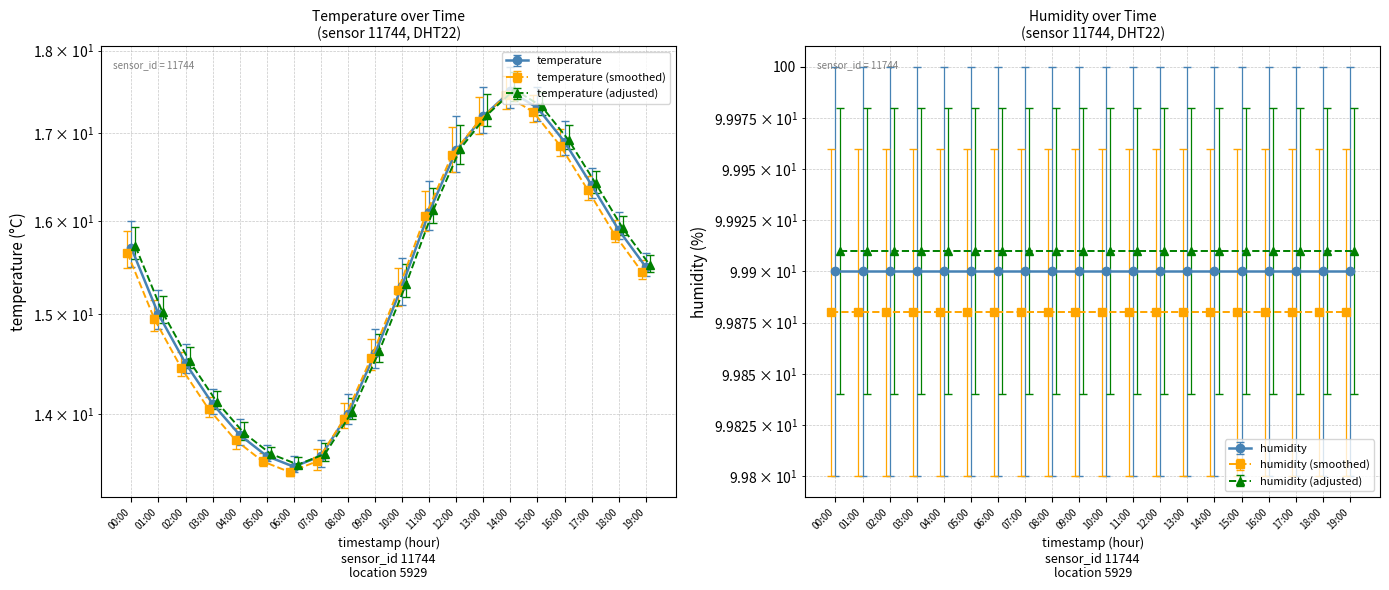

Does the chart display data point markers on the line(s)?

Yes